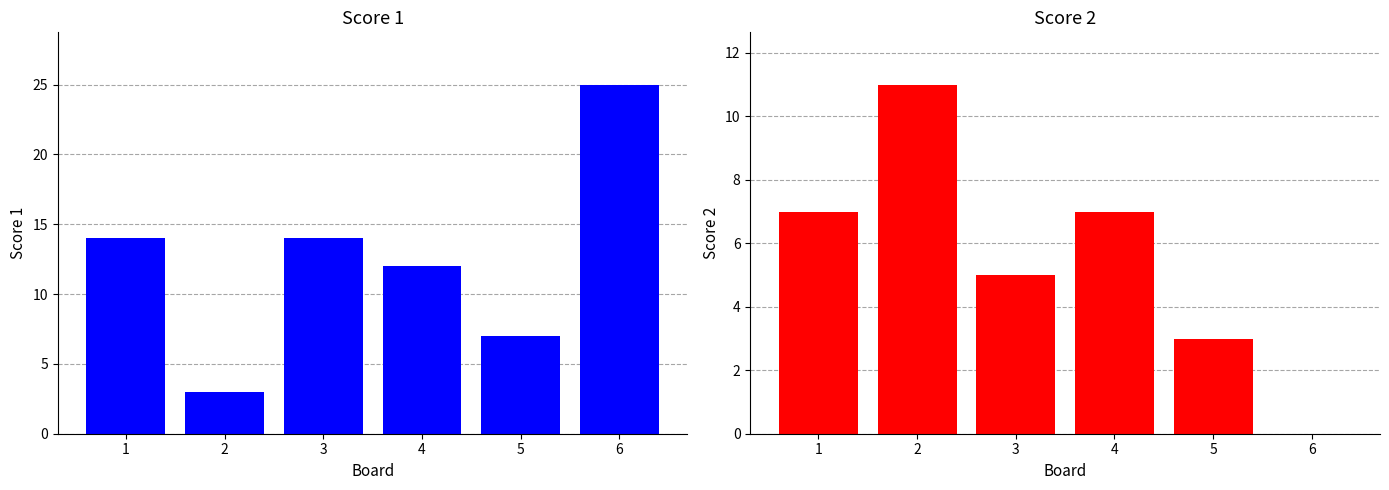

Rank the categories by Score 1 value from highest to lowest.

6, 1, 3, 4, 5, 2